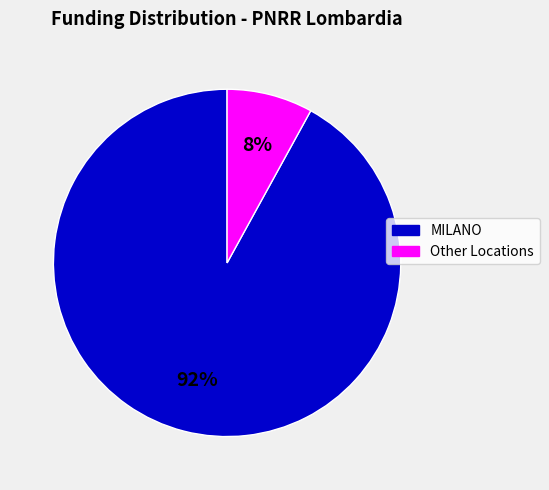

Is it true that Other Locations is 8% of the pie?

True